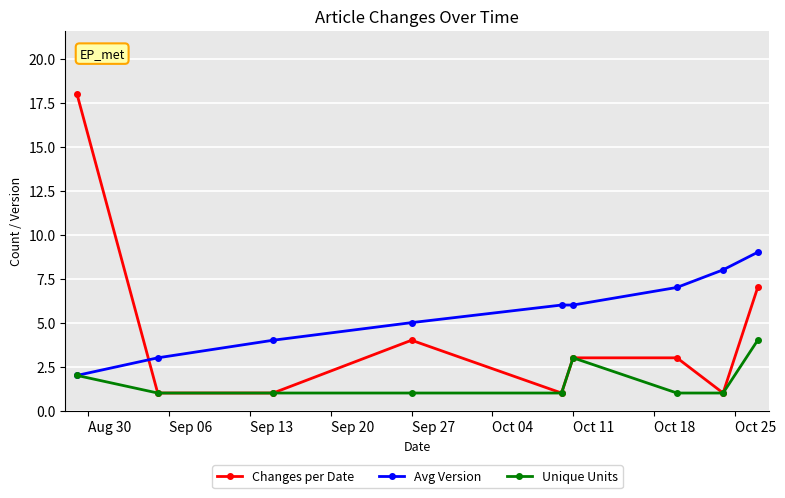

How many times do Avg Version and Changes per Date cross each other?

1